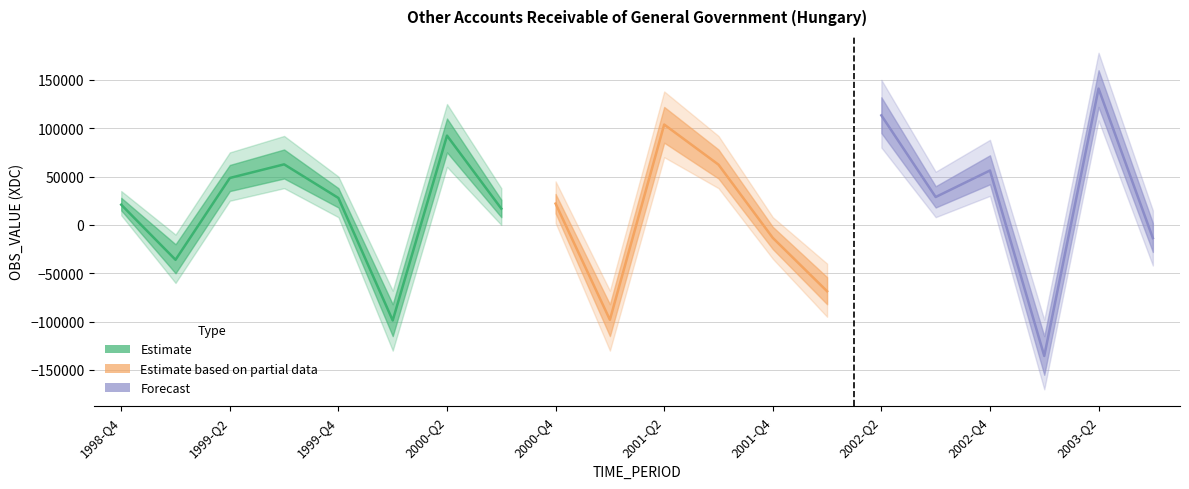

The chart shows a value of 24540 at 1999-Q3. True or false?

False